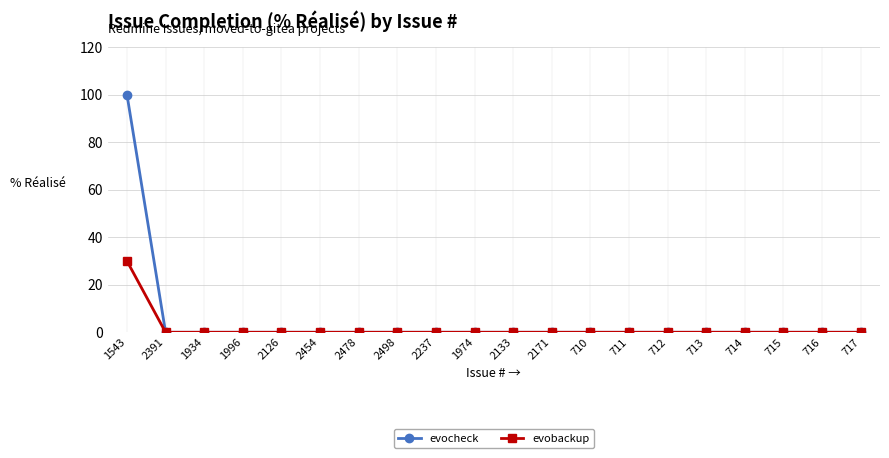

Does the chart have visible grid lines?

Yes